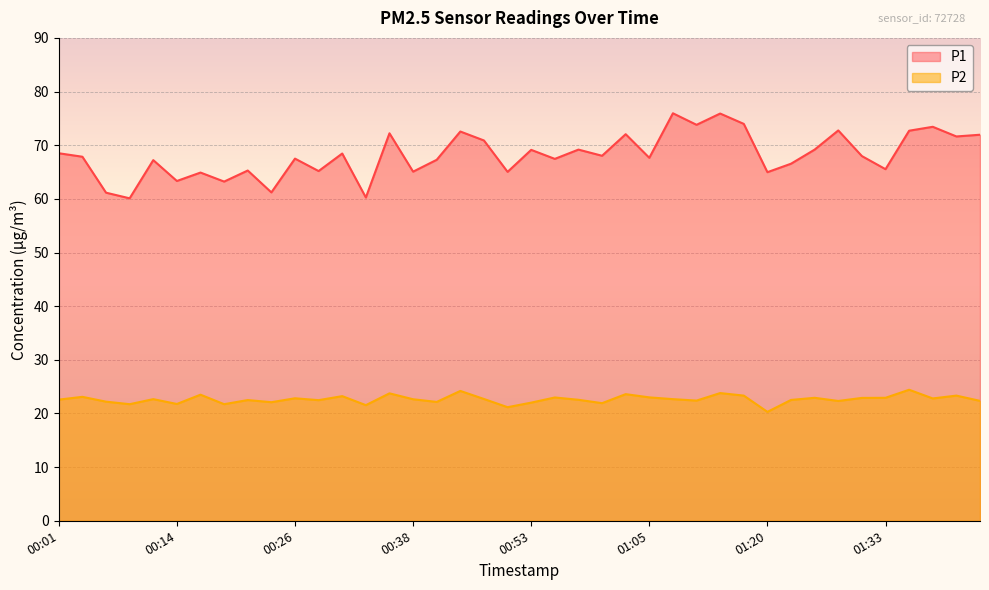

What is the minimum value for P1?

60.1